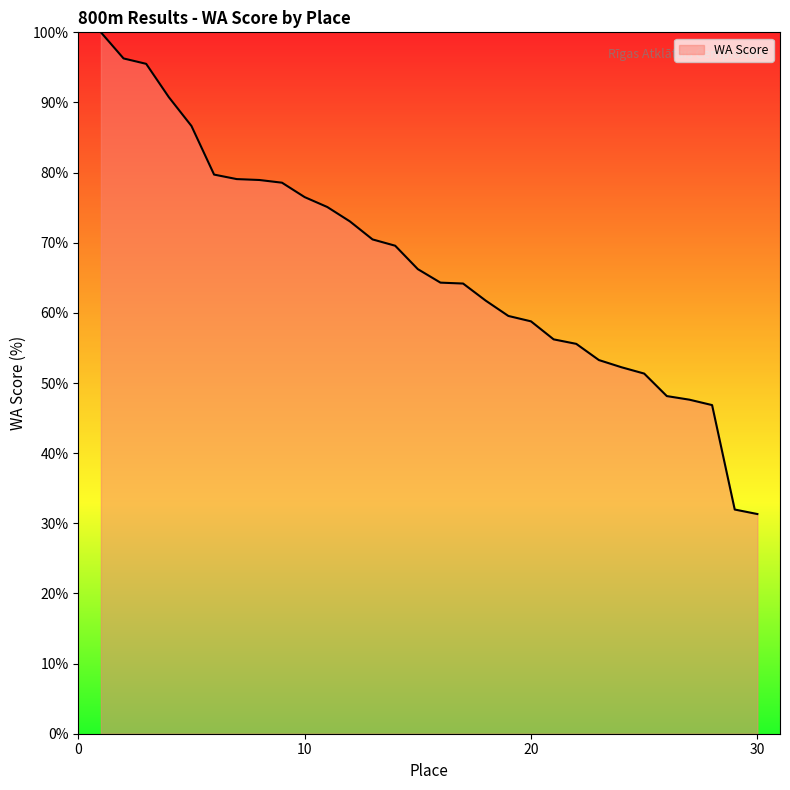

How many lines are shown in the chart?

1